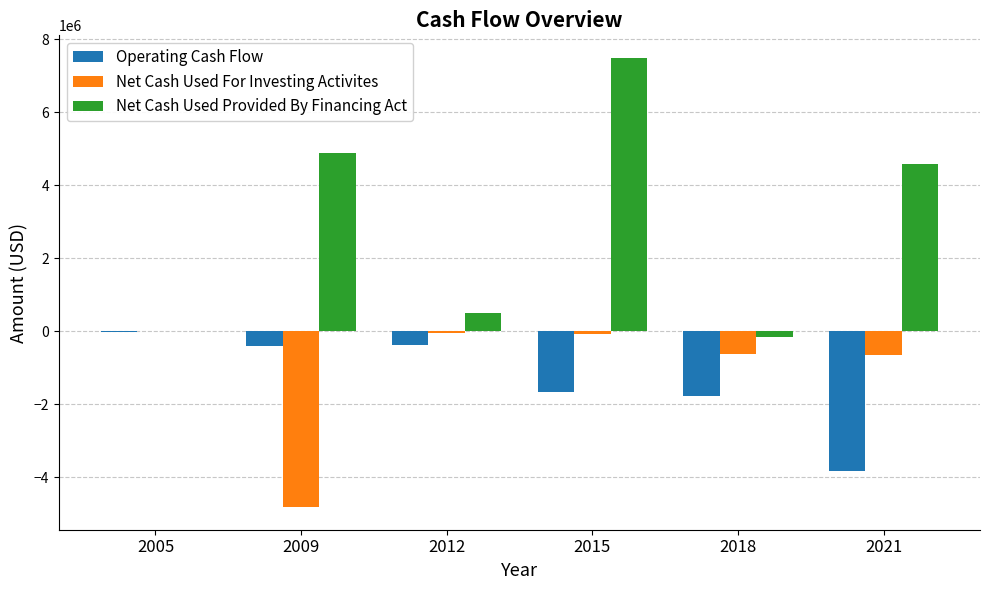

Which series has the largest total across all categories?

Net Cash Used Provided By Financing Act